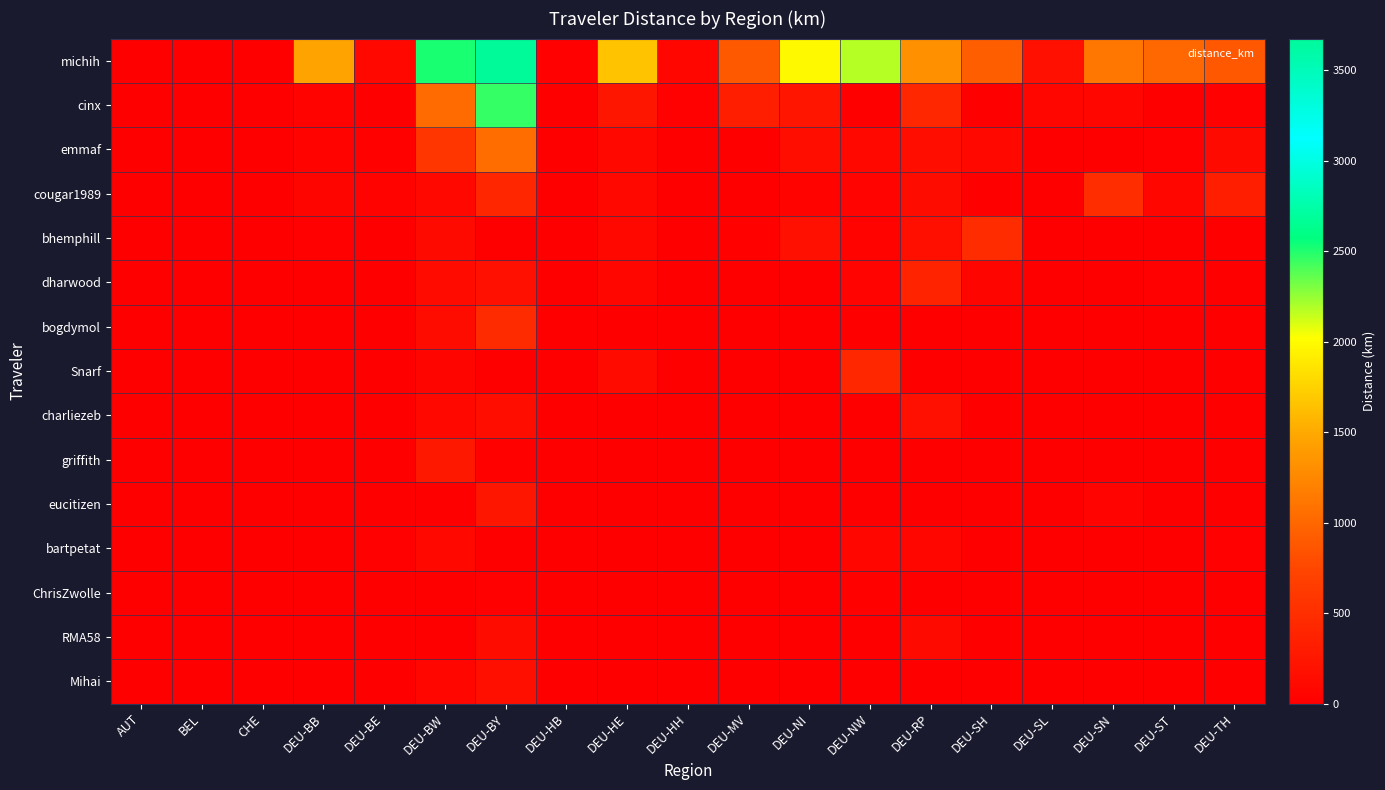

What is the greatest value displayed?

3675.1